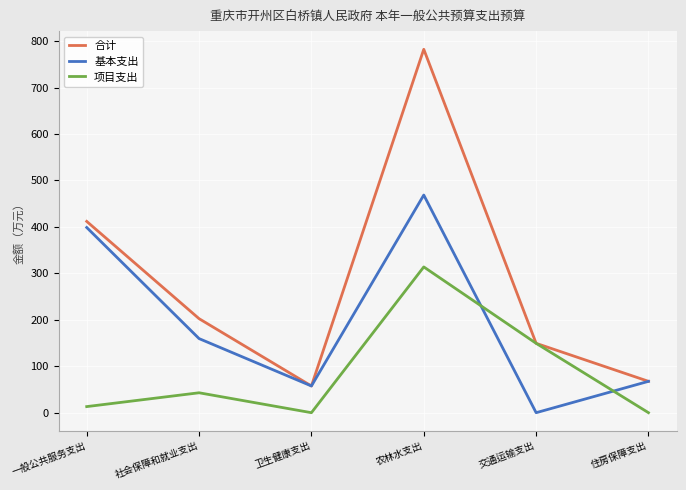

What is the total value across all series at 卫生健康支出?

115.0